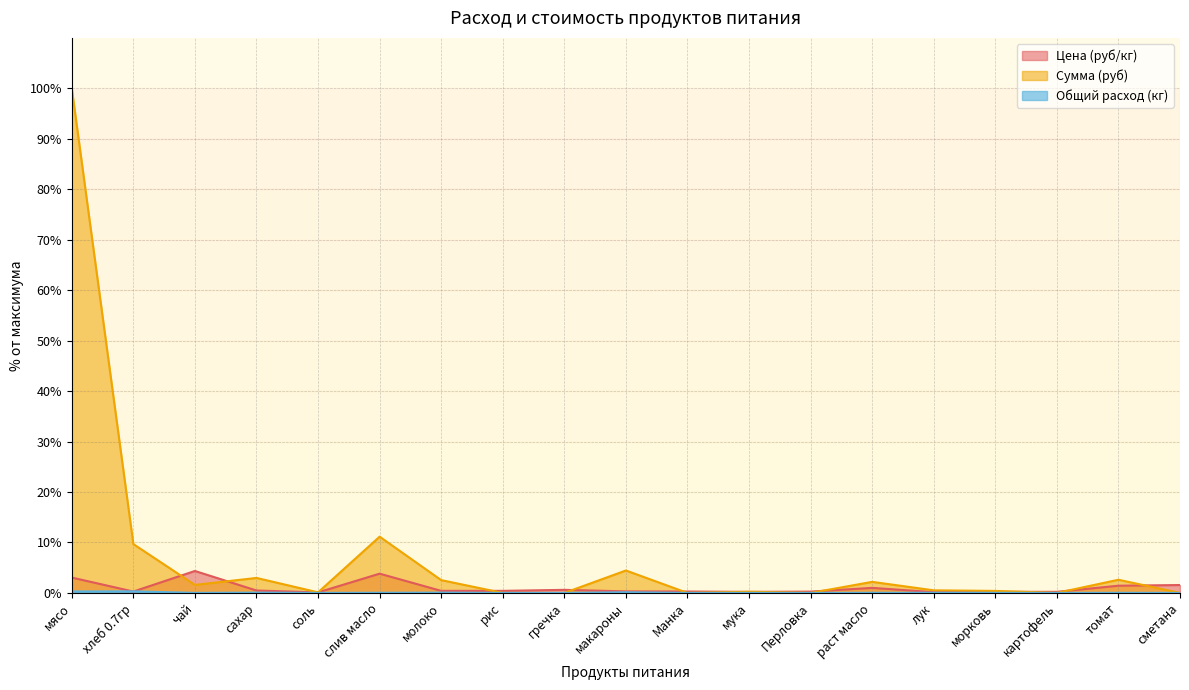

What is the average value of the Сумма (руб) series?

7.3